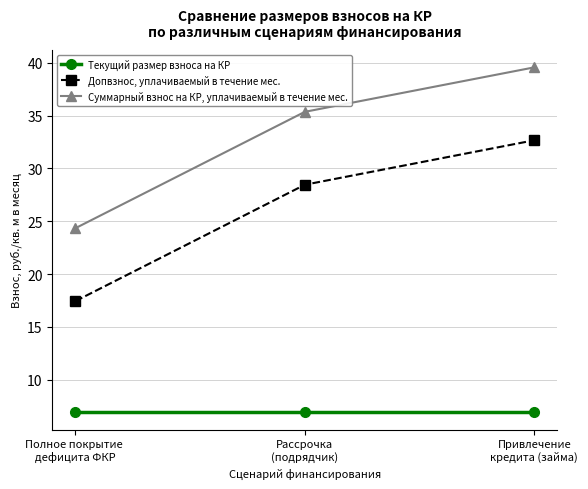

Rank the series by their average value, from highest to lowest.

Суммарный взнос на КР, уплачиваемый в течение мес., Допвзнос, уплачиваемый в течение мес., Текущий размер взноса на КР